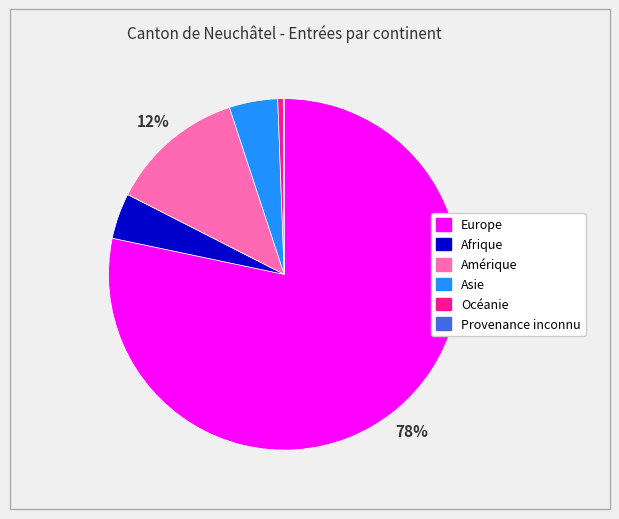

Is it true that Océanie is 1% of the pie?

True